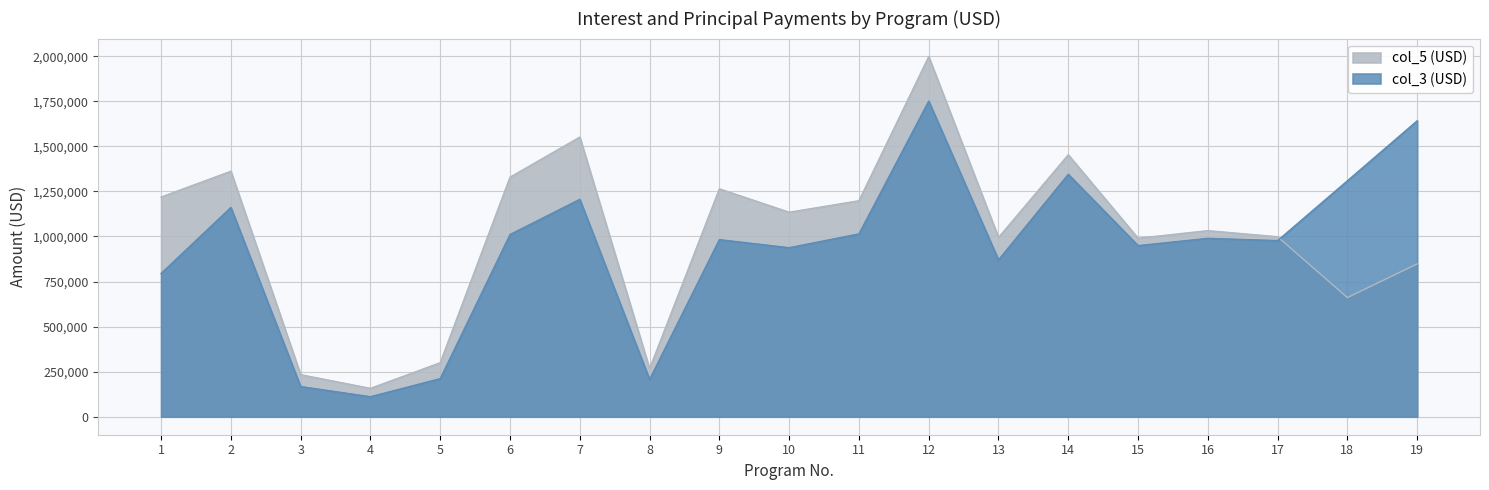

What is the lowest value of the col_5 (USD) series?

157288.6